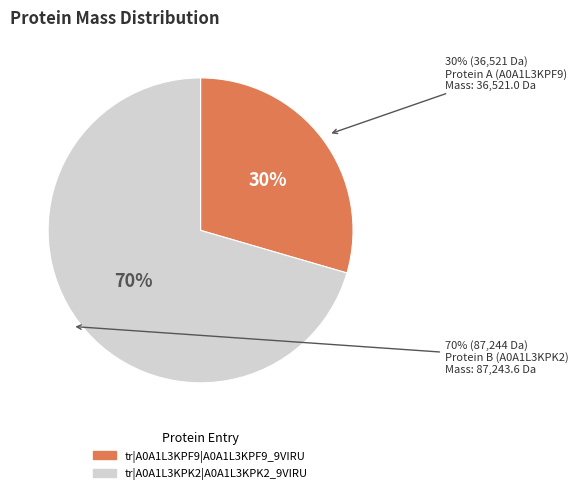

To the nearest percent, what is the combined percentage of tr|A0A1L3KPK2|A0A1L3KPK2_9VIRU and tr|A0A1L3KPF9|A0A1L3KPF9_9VIRU?

100%